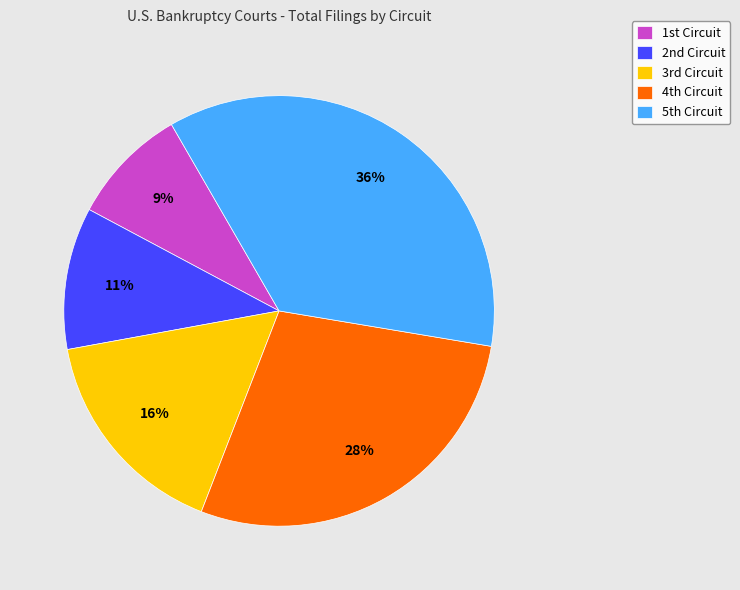

Which slice is the largest?

5th Circuit